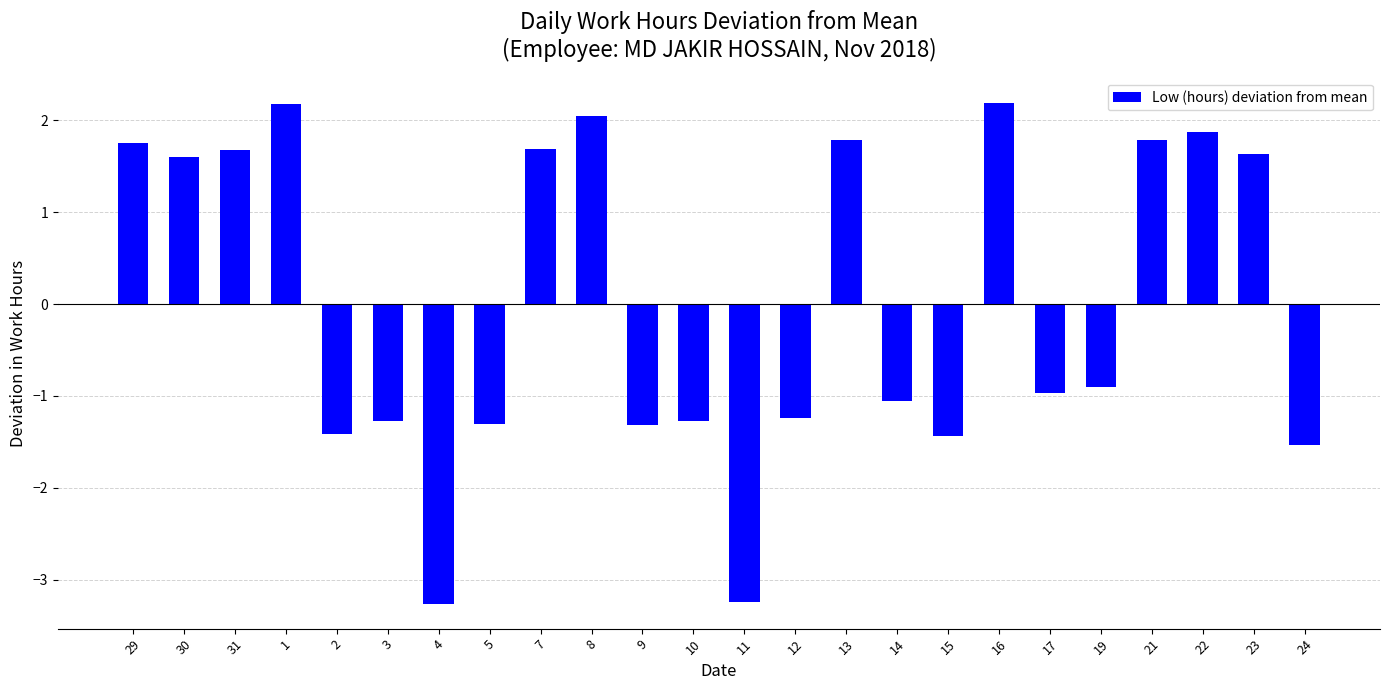

What is the label of the 13th bar from the right?

10